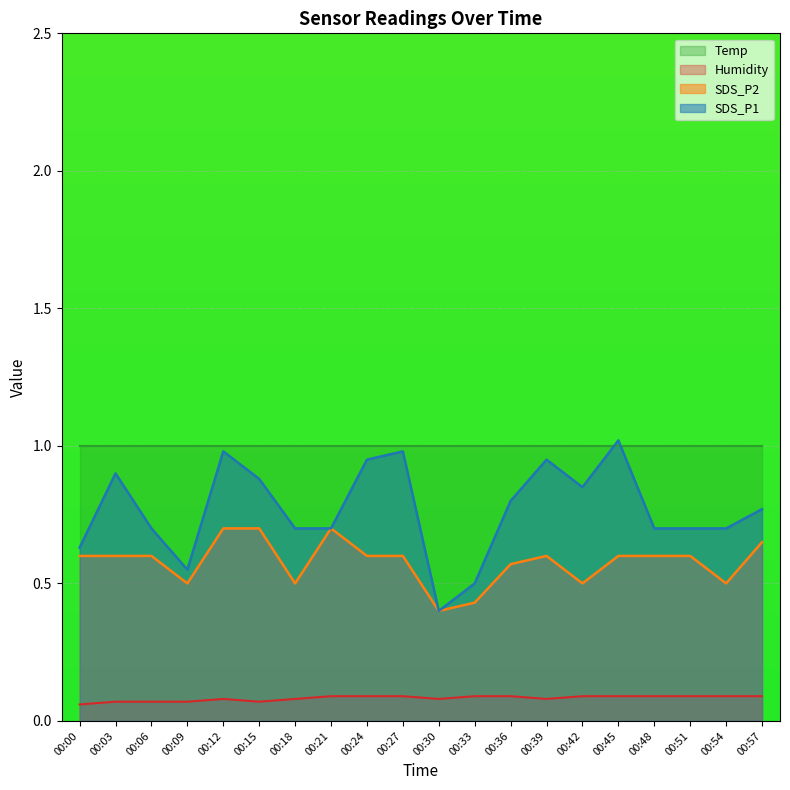

What is the highest value of the Humidity series?

0.1